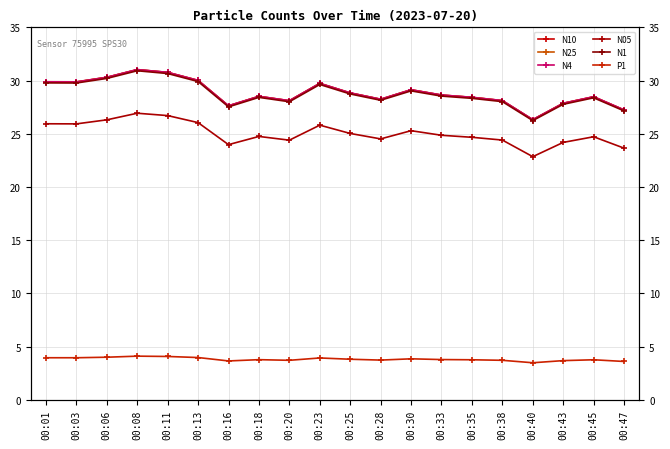

True or false: N25 and N1 intersect in this chart.

False